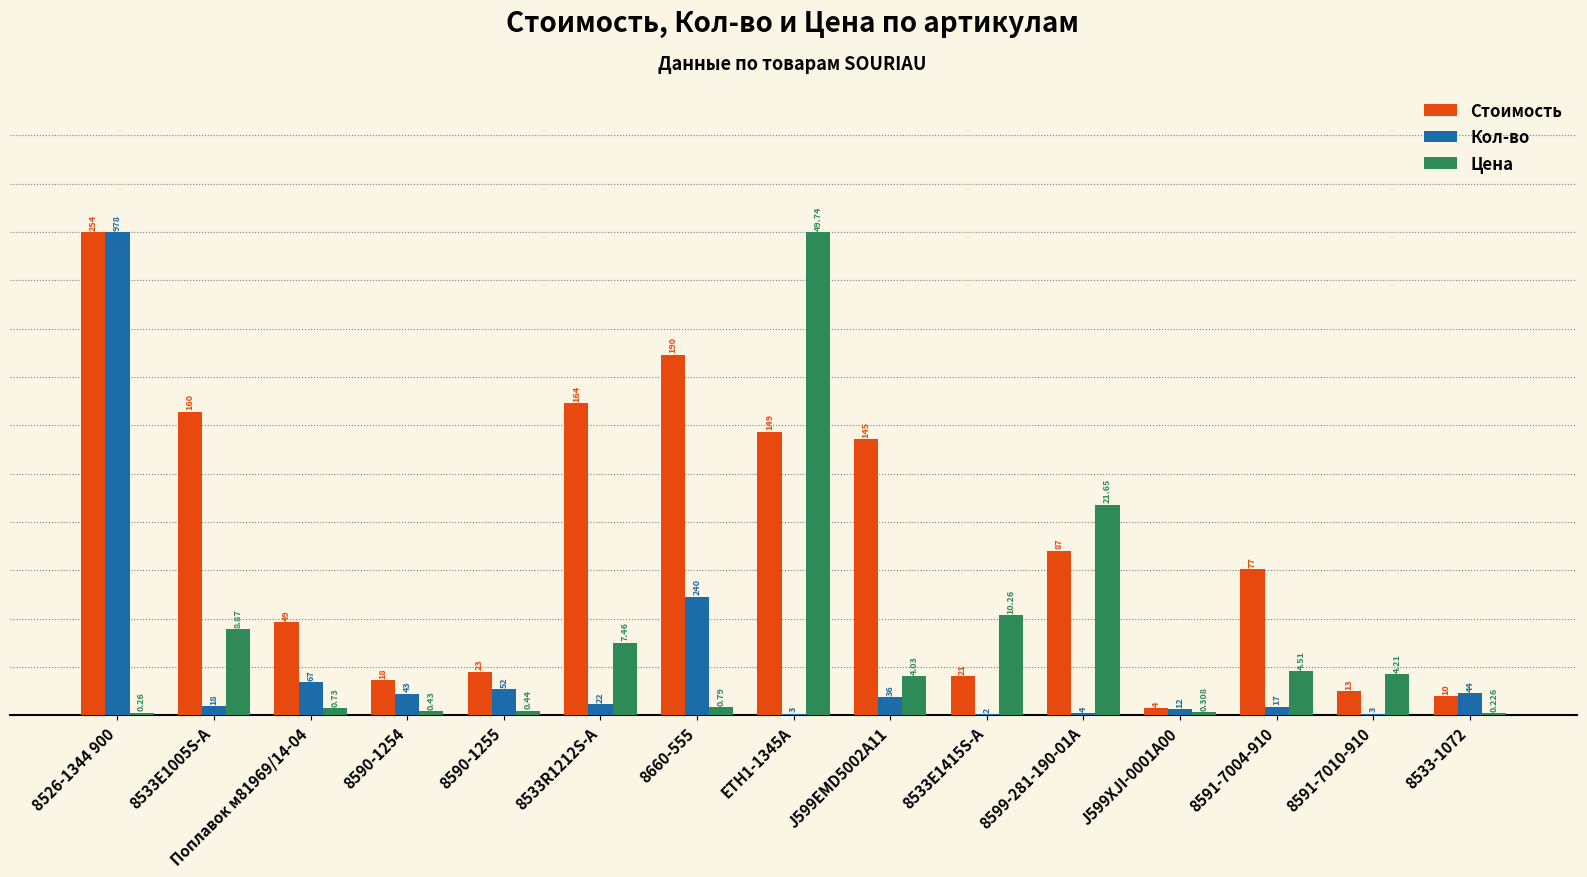

What are all the series names shown in the legend?

Стоимость, Кол-во, Цена